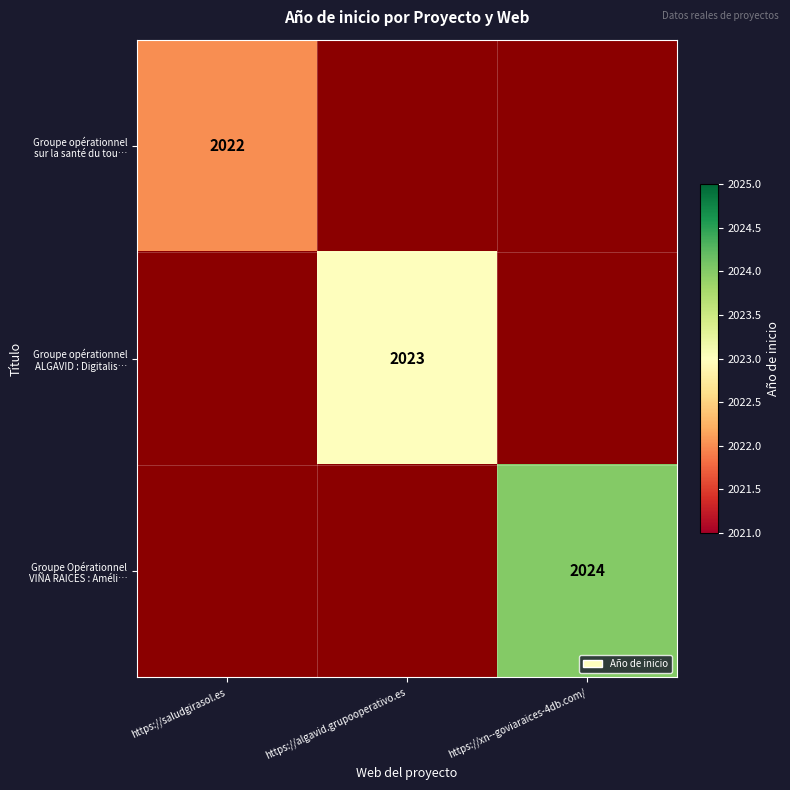

At how many categories does at least one series exceed 2023?

1